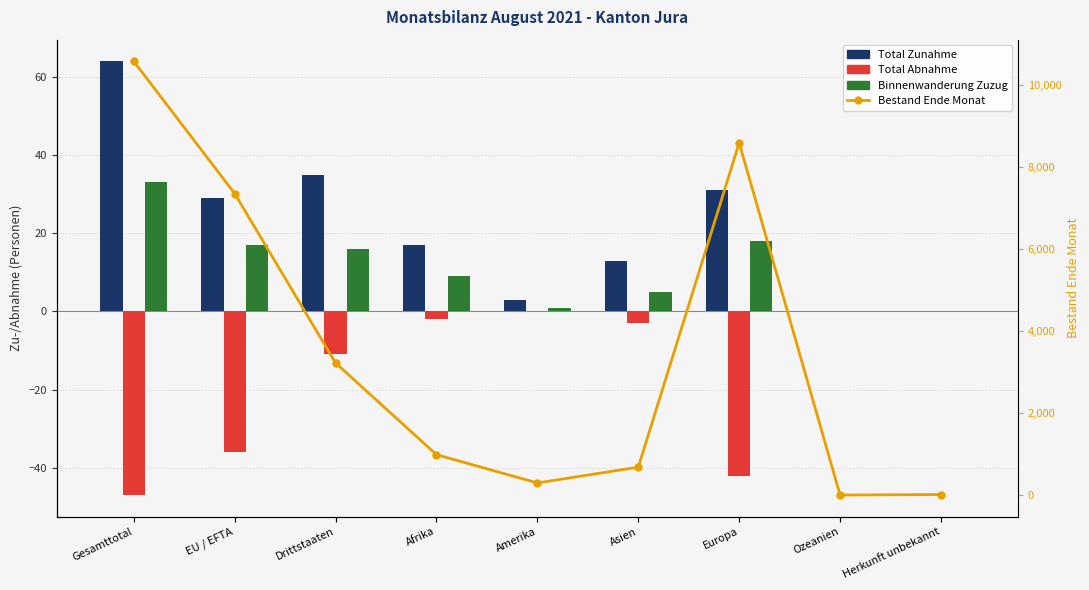

The value of Total Zunahme at EU / EFTA is 29. True or false?

True